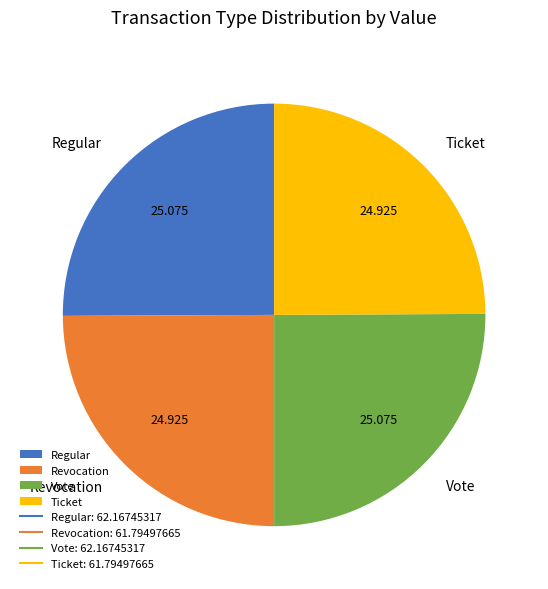

Count the number of slices in the pie.

4